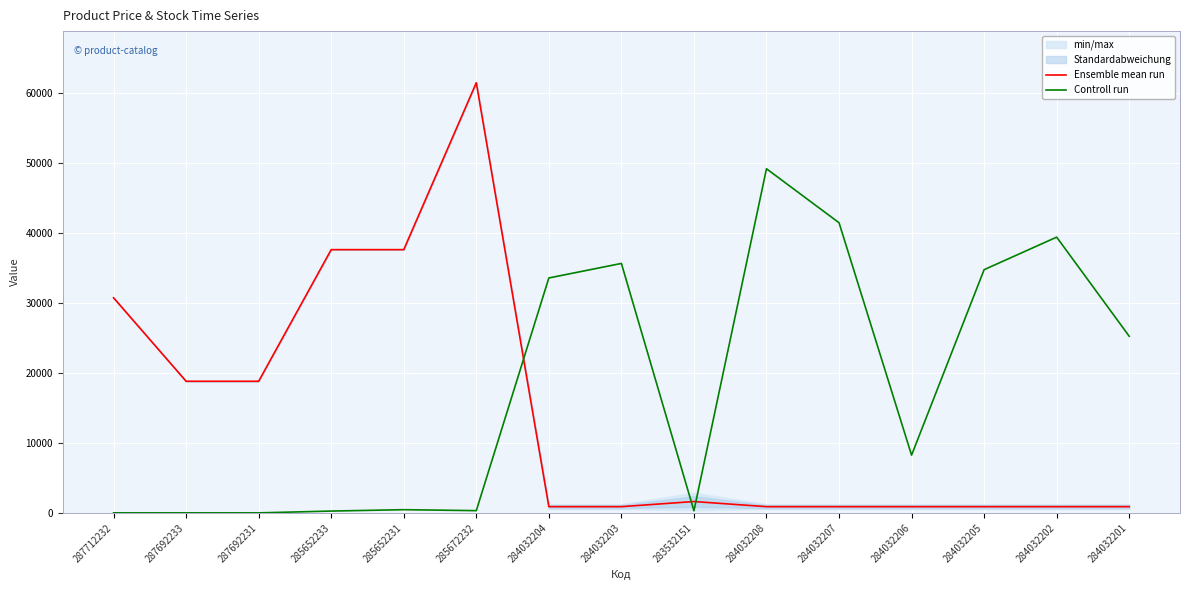

Where do Ensemble mean run and Controll run first cross each other?

285672232 and 284032204